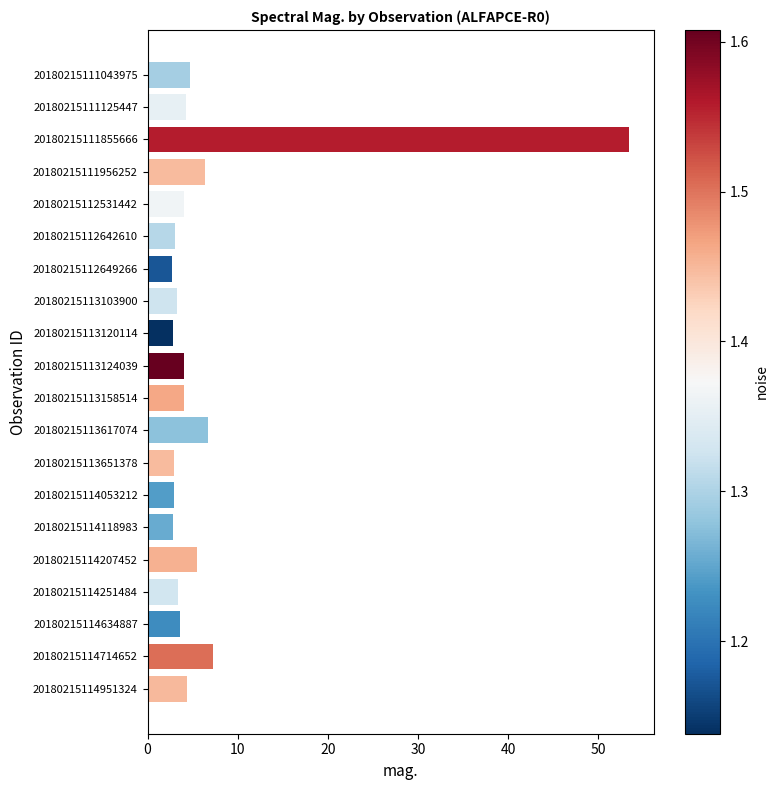

What is the smallest value displayed?

2.7